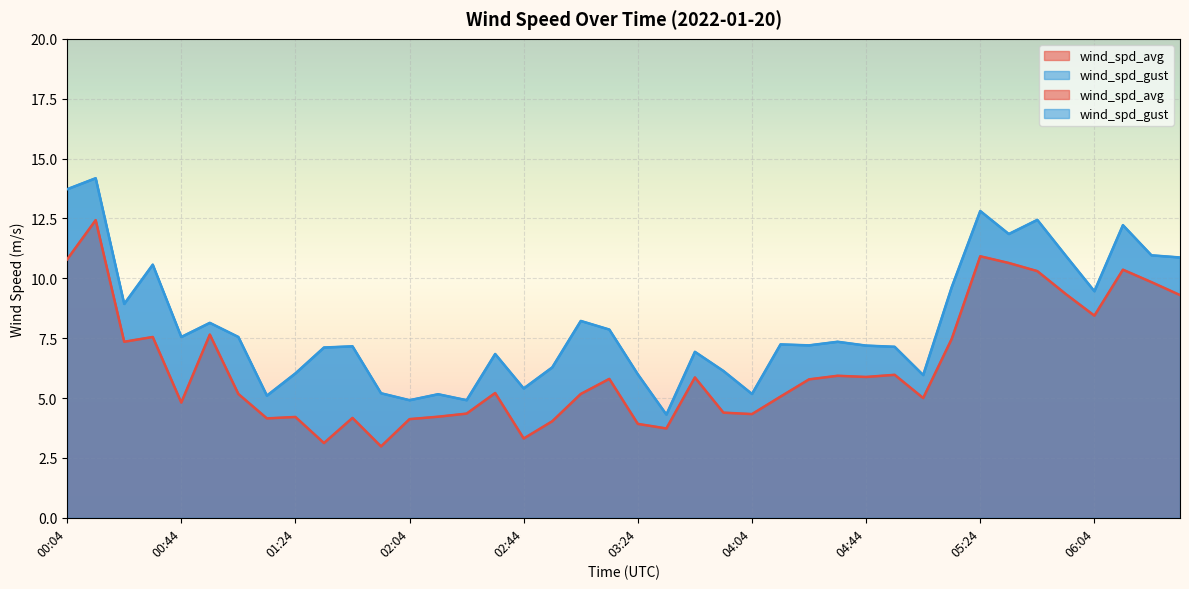

What is the difference between the wind_spd_gust values at 02:14 and 04:34?

2.2